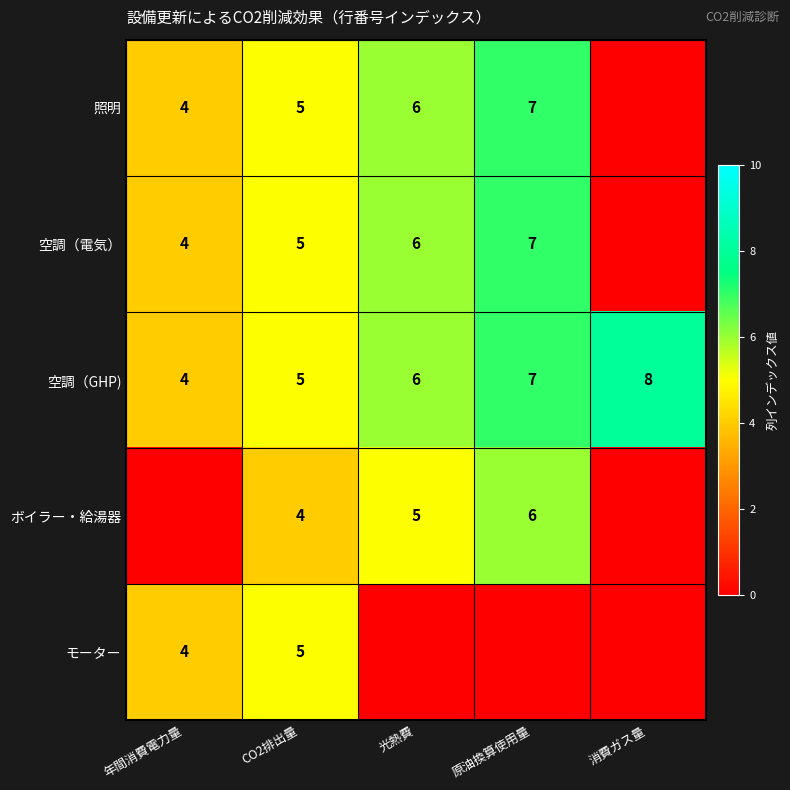

What is the total value across all series at CO2排出量?

24